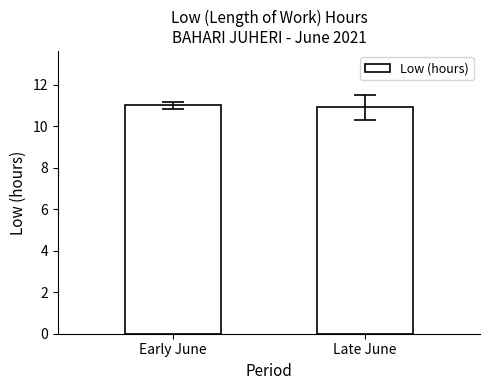

What is the label of the 1st bar from the right?

Late June